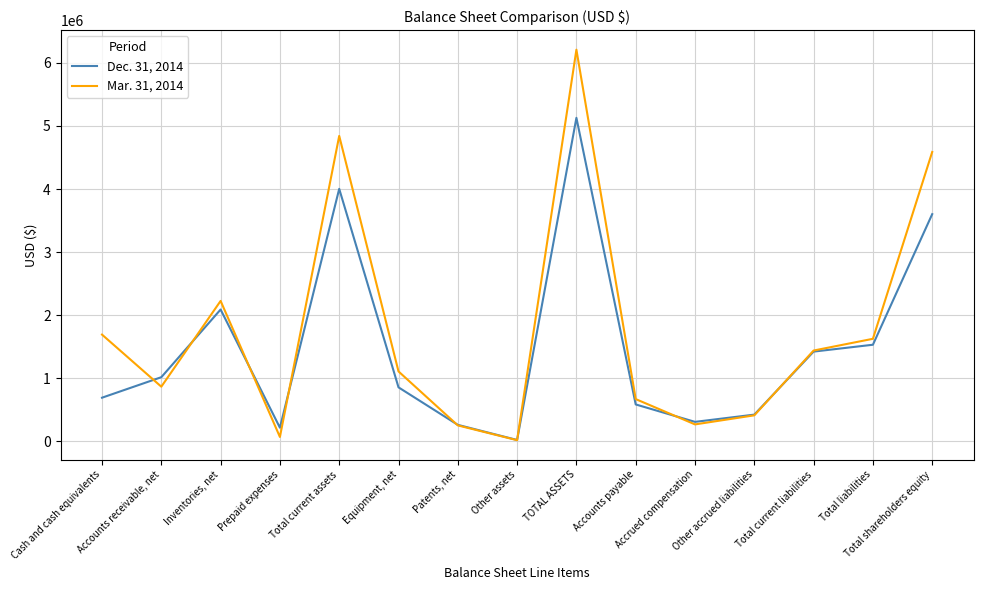

At how many categories does at least one series exceed 3171451?

3